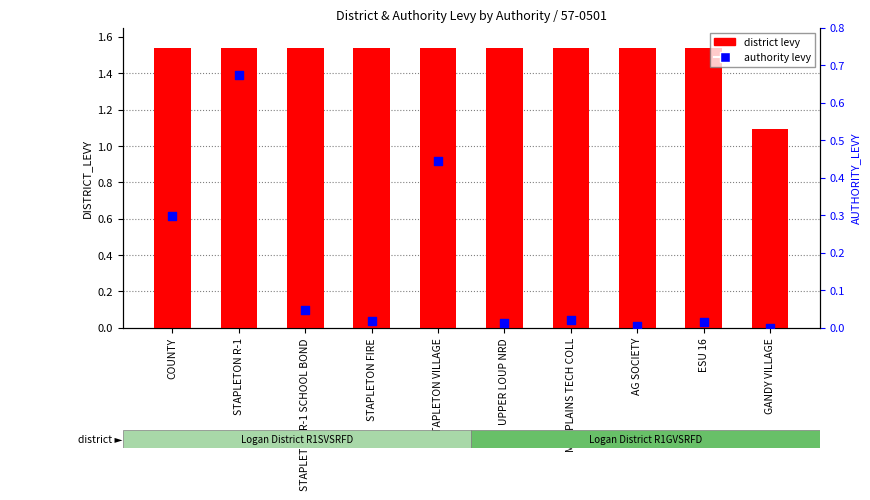

Is the value of authority levy at STAPLETON R-1 SCHOOL BOND greater than the value of district levy at GANDY VILLAGE?

No